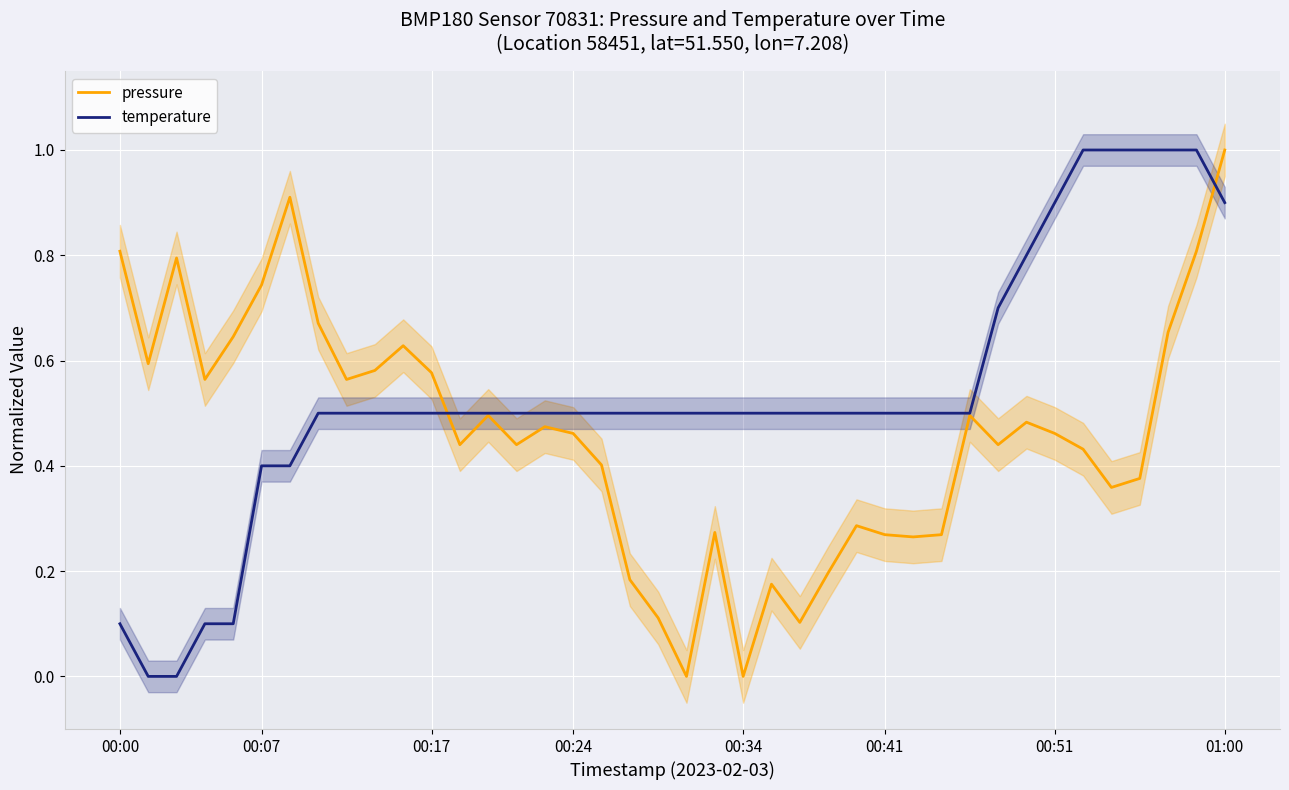

Is it true that pressure equals 0.0 at 00:34?

True